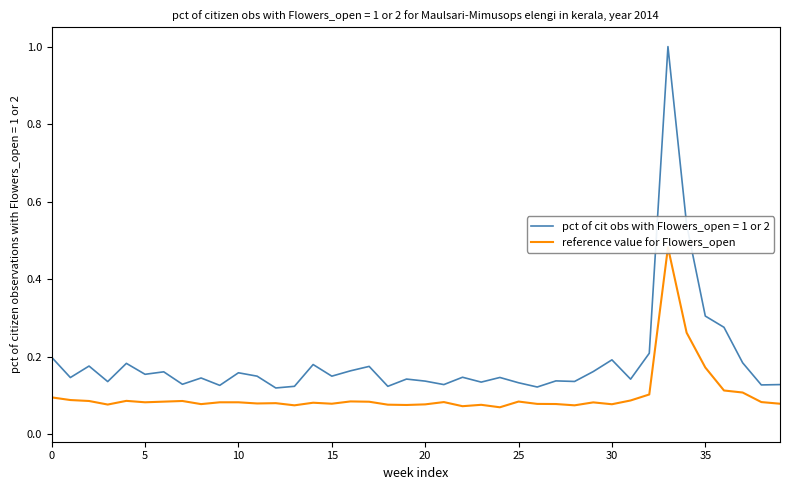

Between 27 and 23, which is larger?

27